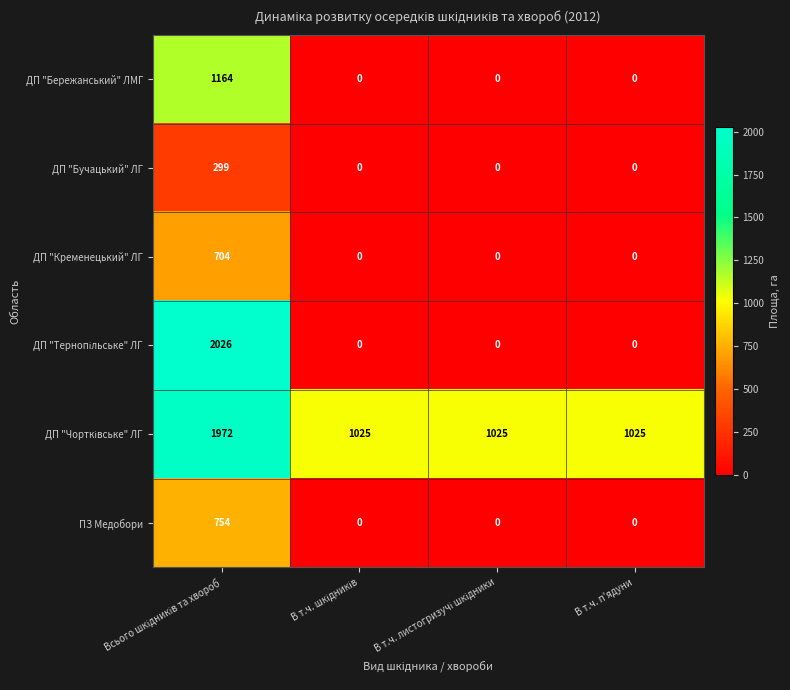

What is the average value of the ДП "Кременецький" ЛГ series?

176